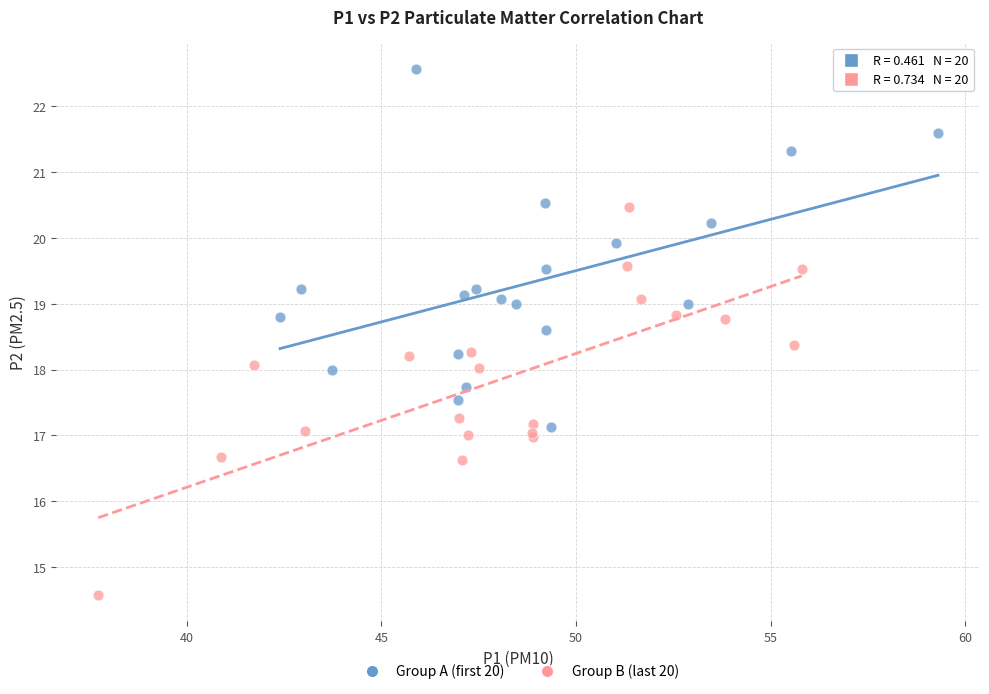

Which series has the widest spread of Y values?

Group B (last 20)